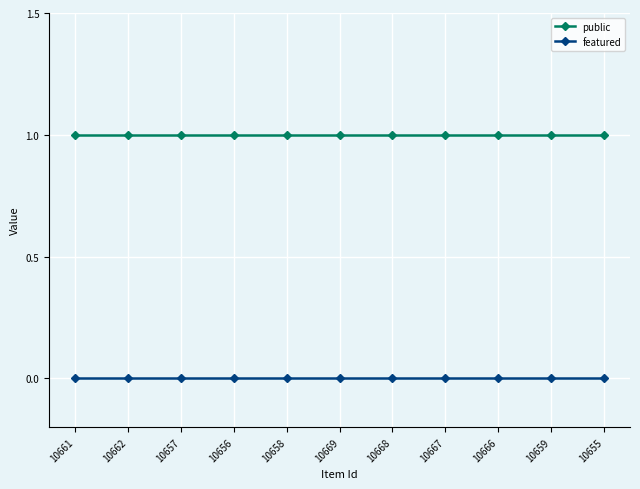

True or false: public has a value of 1 at 10655.

True